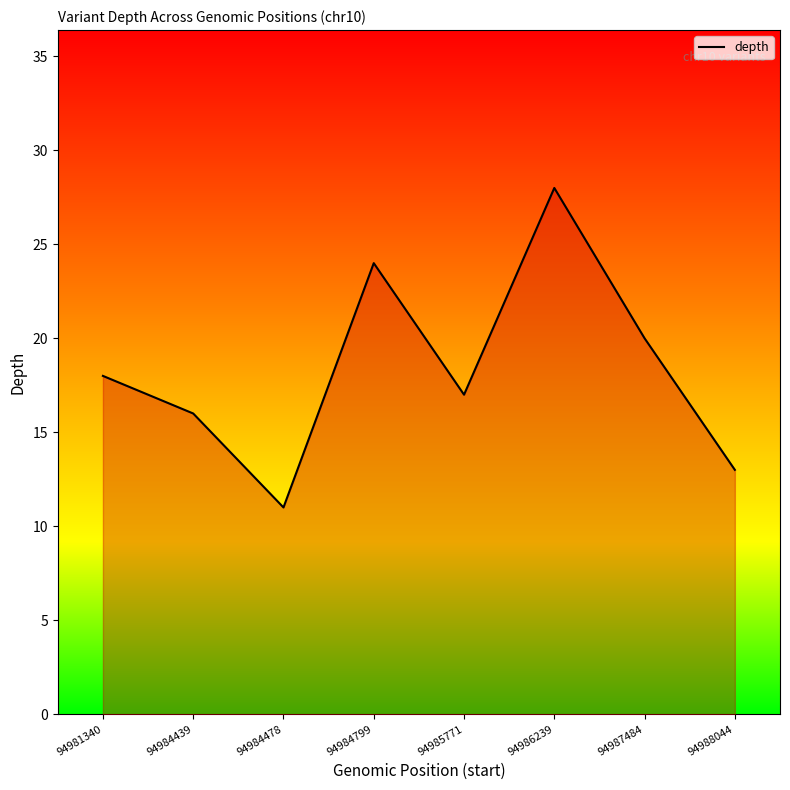

The value at 94988044 is 13. True or false?

True